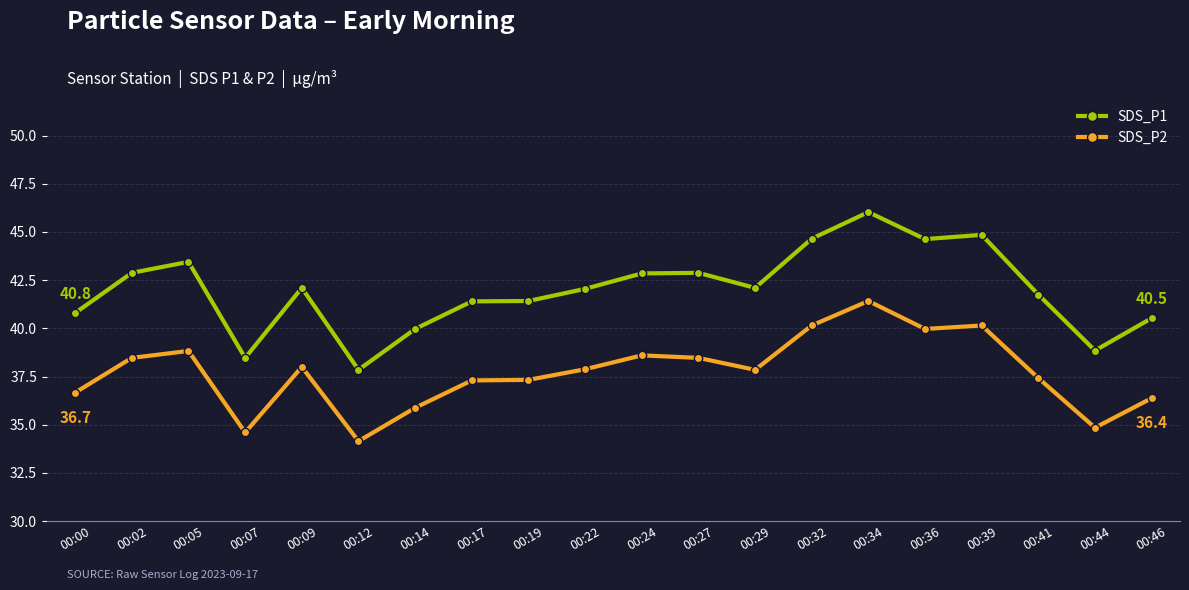

Rank the series by their maximum value, from highest to lowest.

SDS_P1, SDS_P2